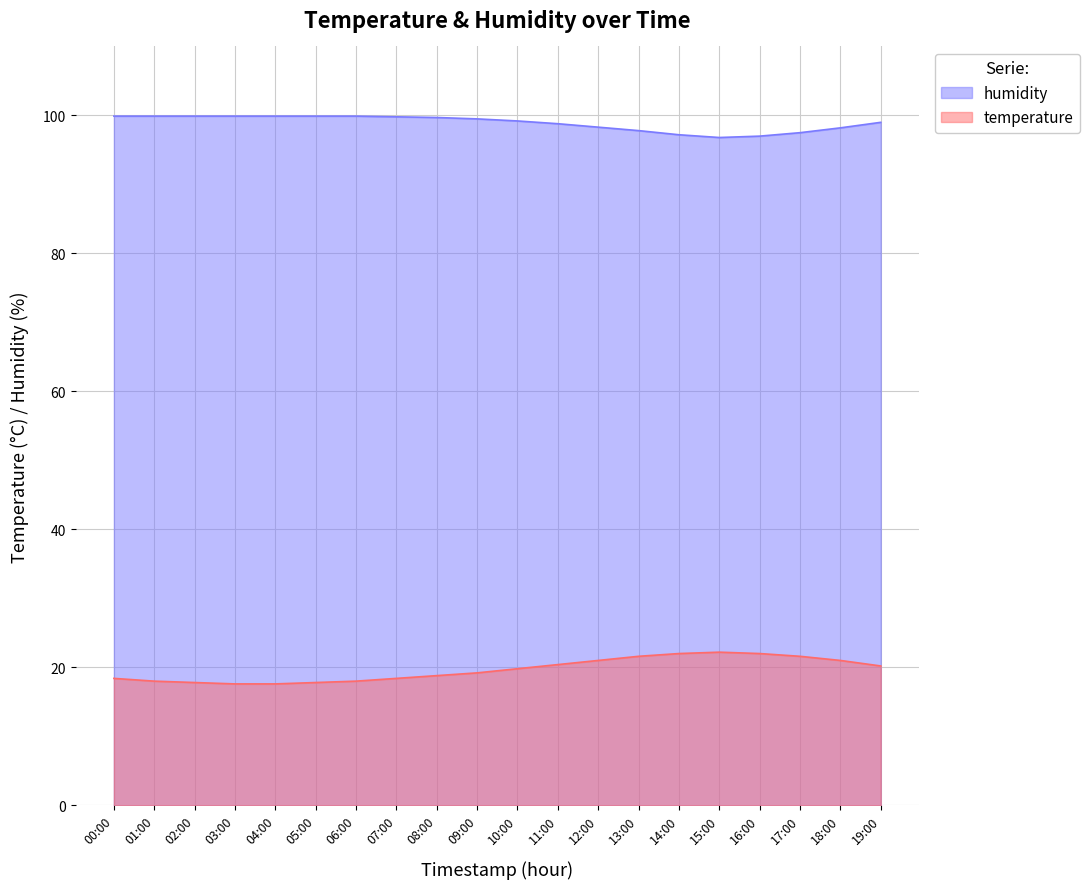

How many data points in temperature are above 19?

11